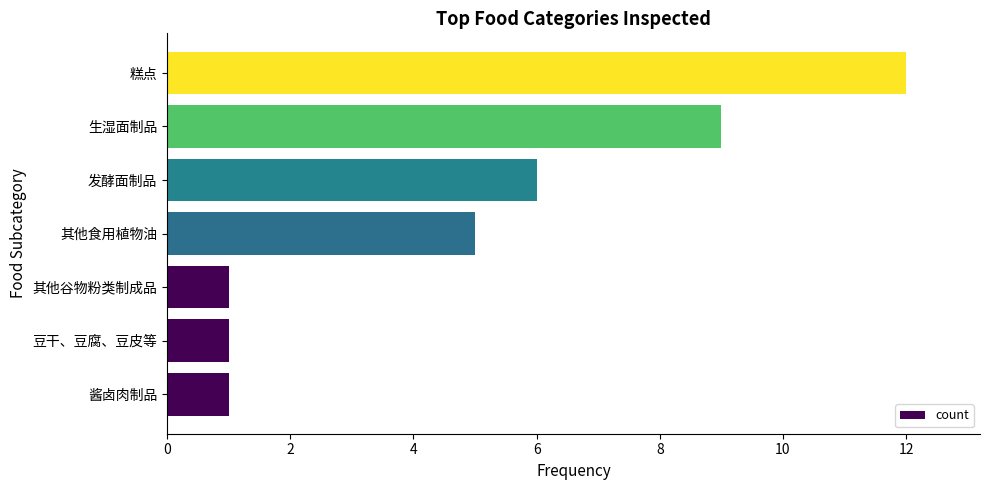

Which has a higher value, 其他食用植物油 or 糕点?

糕点